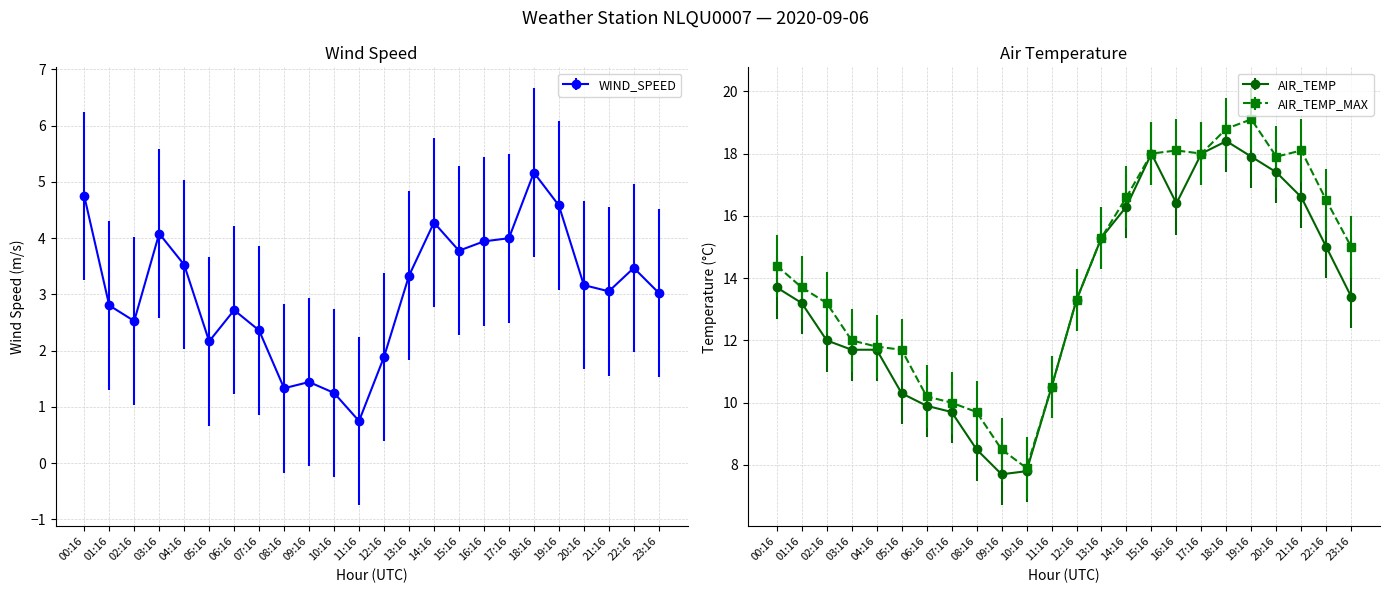

How many interior local peaks does the WIND_SPEED series have?

6